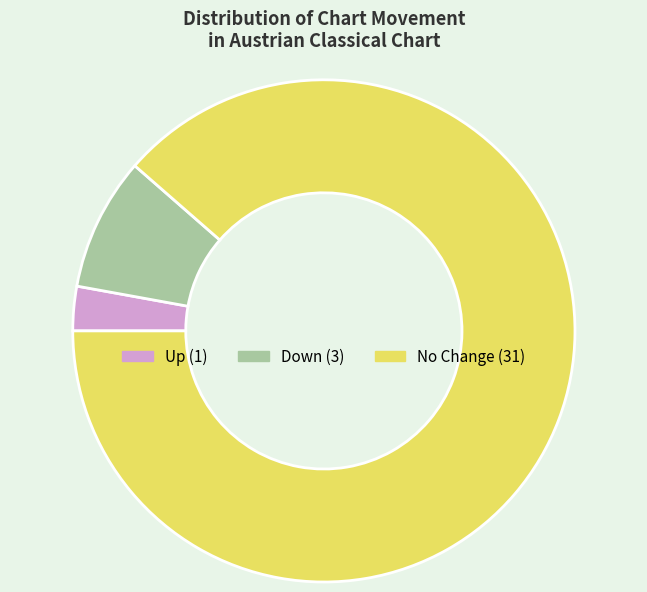

Does any single category account for the majority?

Yes